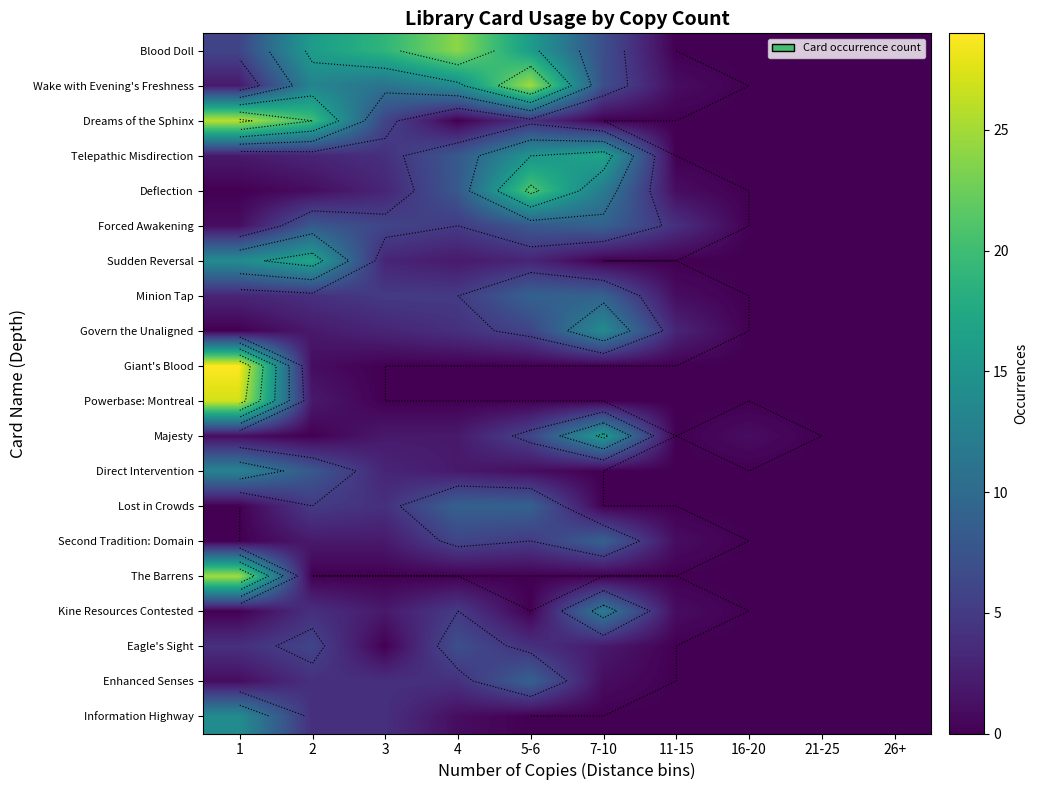

At 26+, list the series in order from smallest to largest.

Blood Doll, Wake with Evening's Freshness, Dreams of the Sphinx, Telepathic Misdirection, Deflection, Forced Awakening, Sudden Reversal, Minion Tap, Govern the Unaligned, Giant's Blood, Powerbase: Montreal, Majesty, Direct Intervention, Lost in Crowds, Second Tradition: Domain, The Barrens, Kine Resources Contested, Eagle's Sight, Enhanced Senses, Information Highway